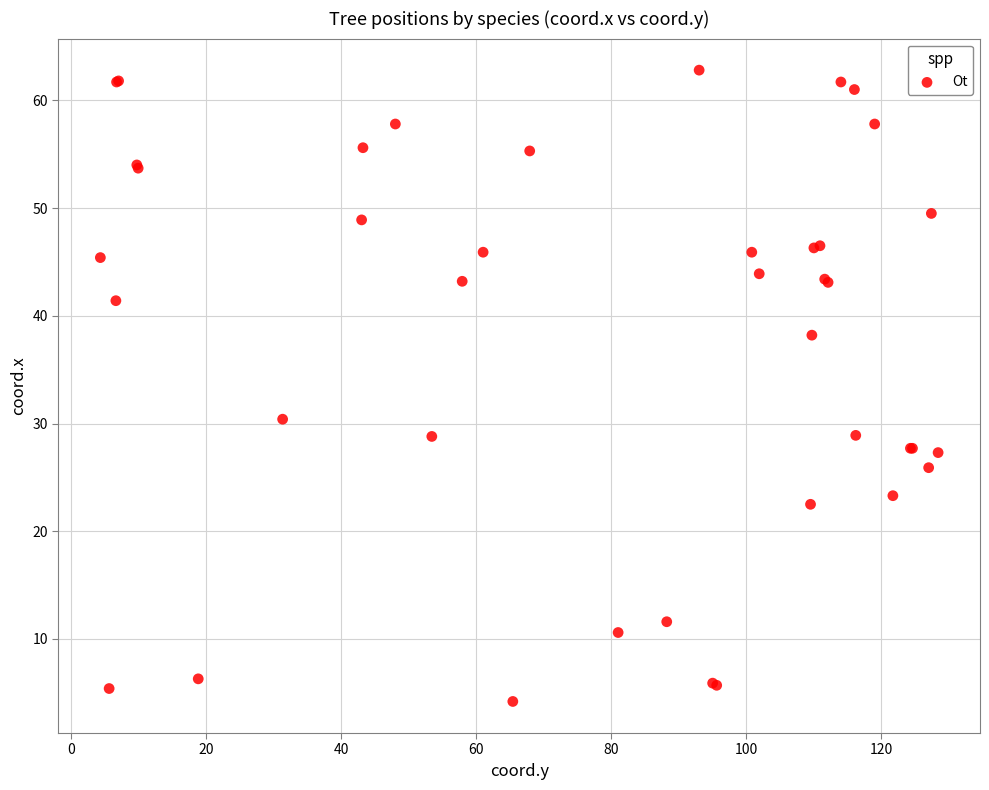

What Y value in the scatter plot is closest to 33?

30.4